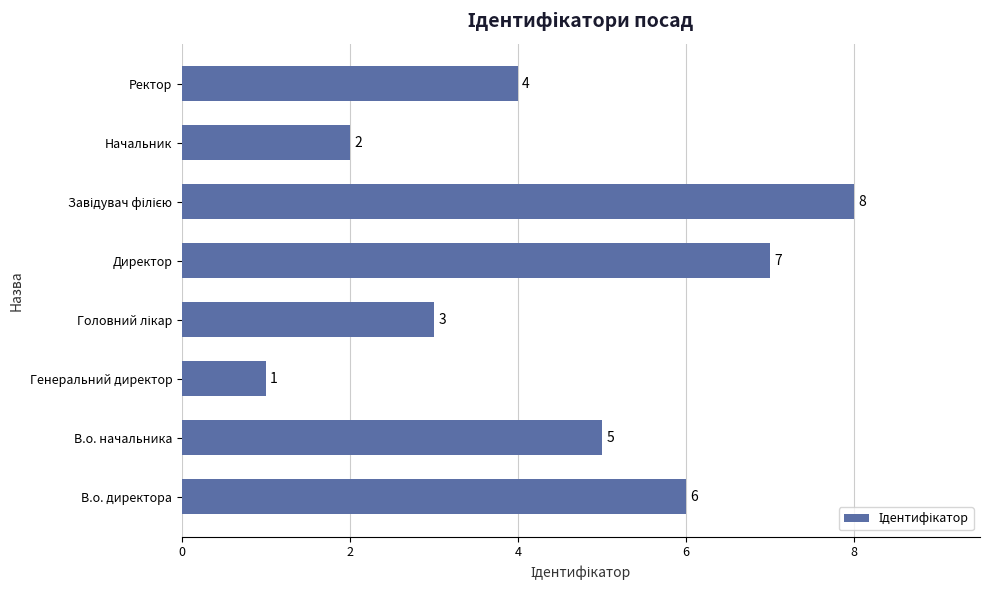

Which label corresponds to the smallest value in the chart?

Генеральний директор